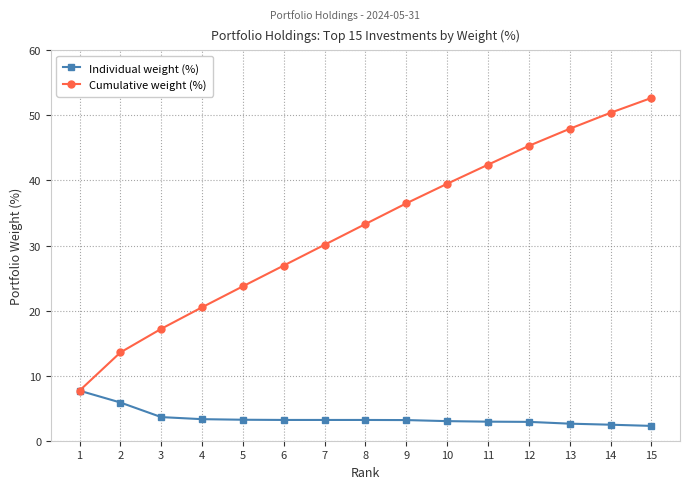

Which series has the largest total across all categories?

Cumulative weight (%)